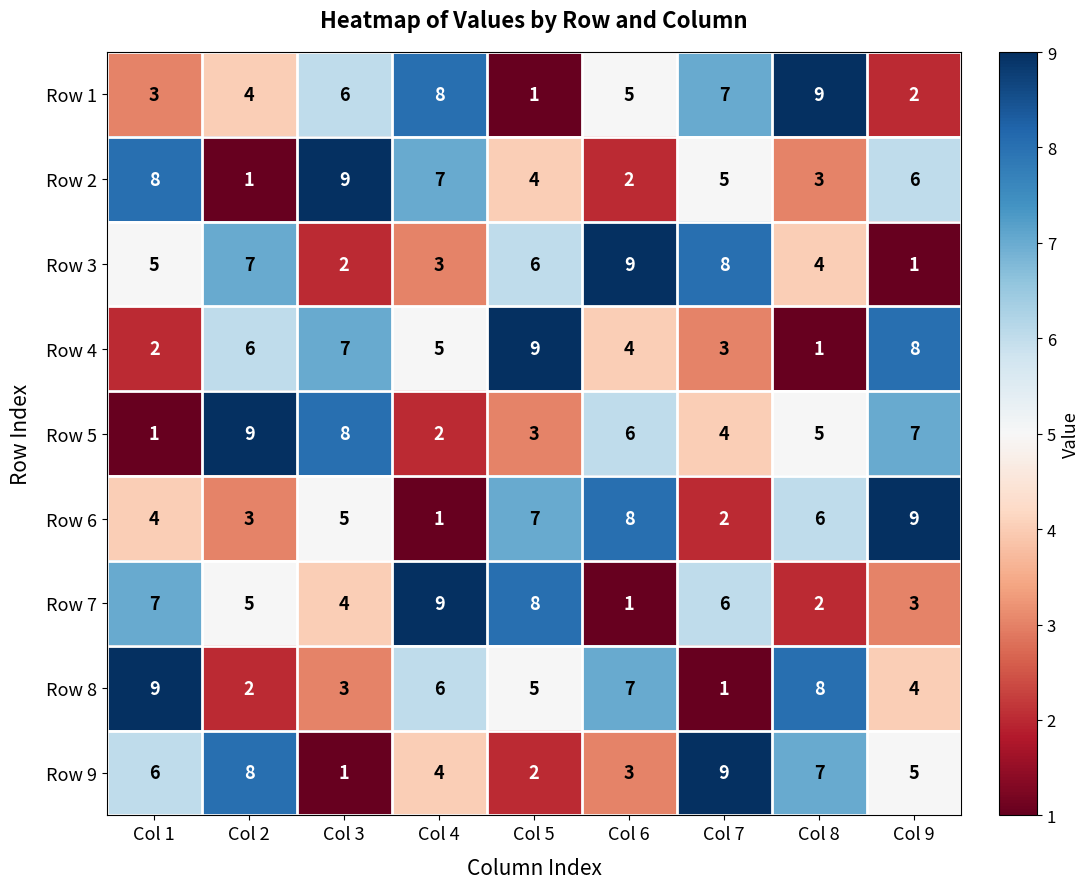

Which category has the highest value in the Row 8 series?

Col 1